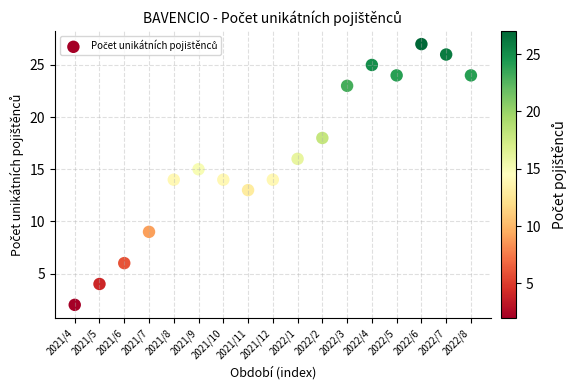

What is the range of X values (max minus min)?

16